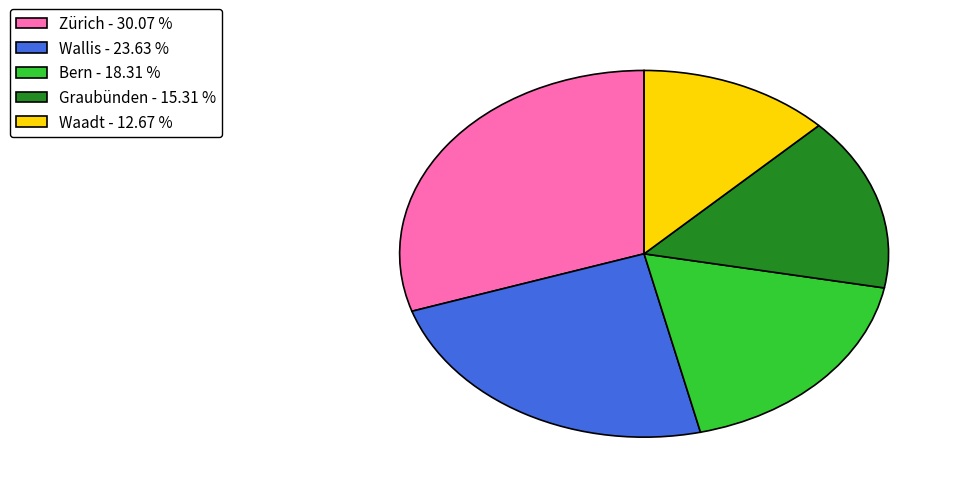

Rank the categories by value from highest to lowest.

Zürich - 30.07 %, Wallis - 23.63 %, Bern - 18.31 %, Graubünden - 15.31 %, Waadt - 12.67 %